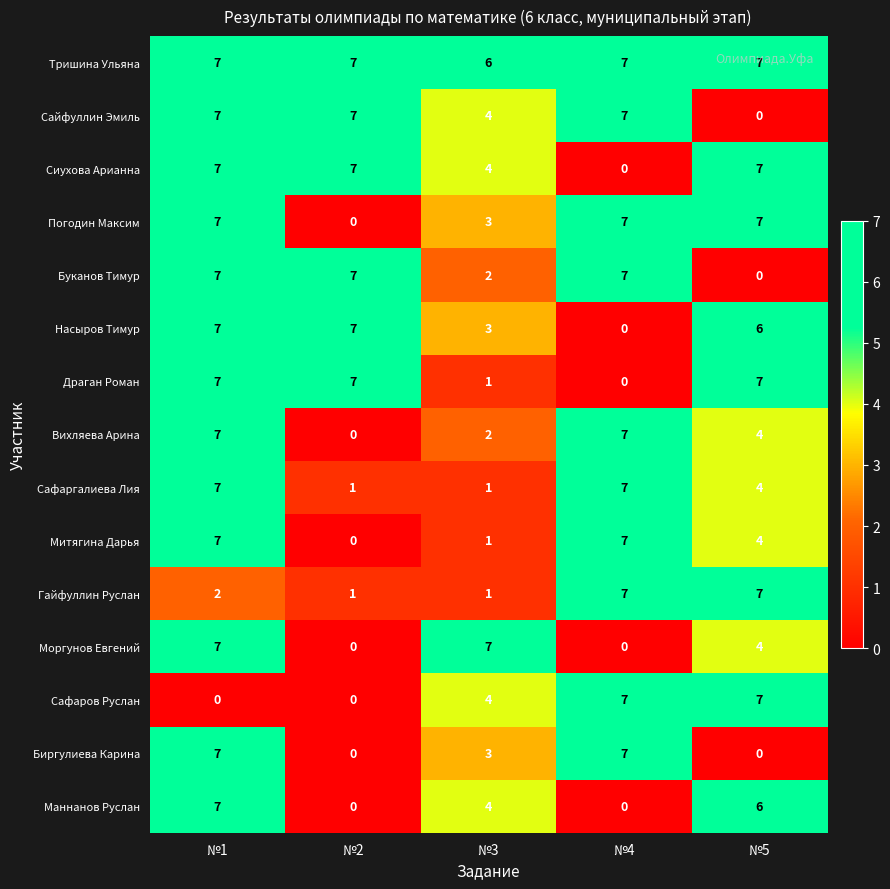

The Тришина Ульяна series shows 7 at №2. True or false?

True